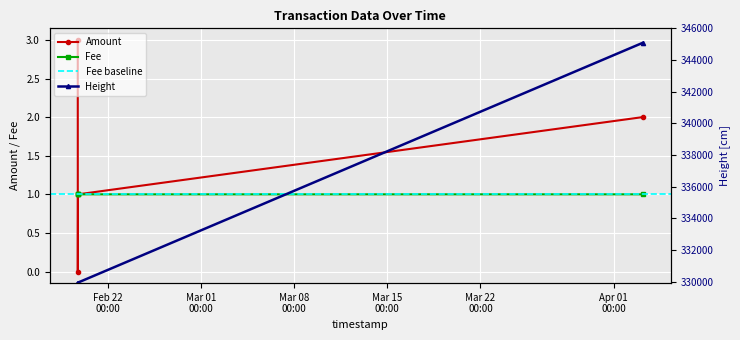

What is the highest value of the Fee series?

1.0